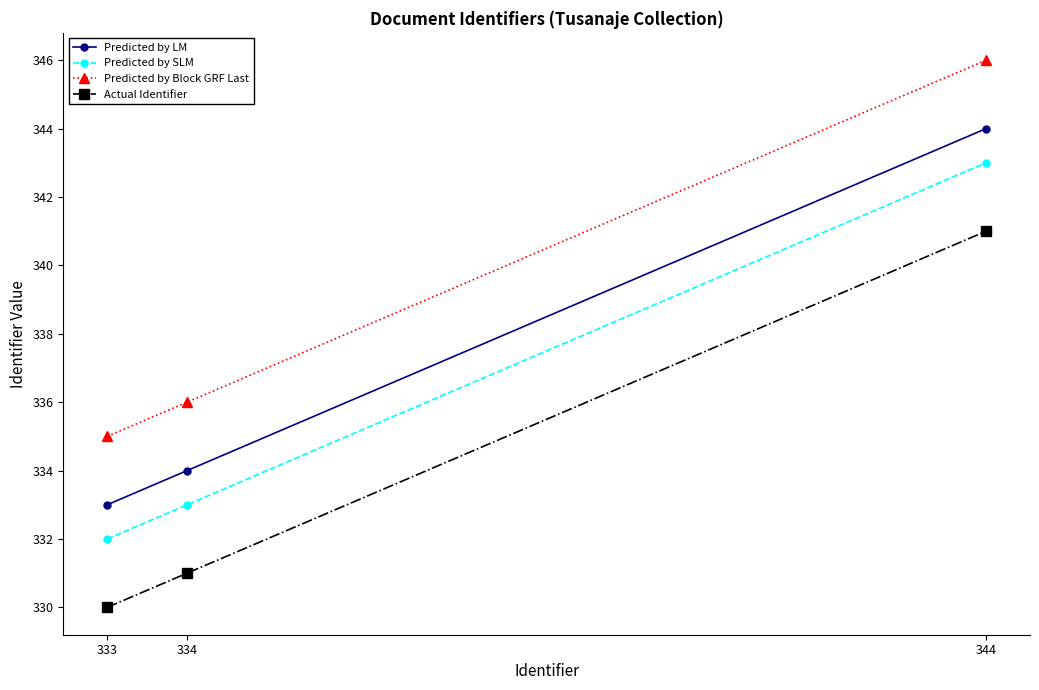

At which label is Predicted by SLM closest to 337?

334